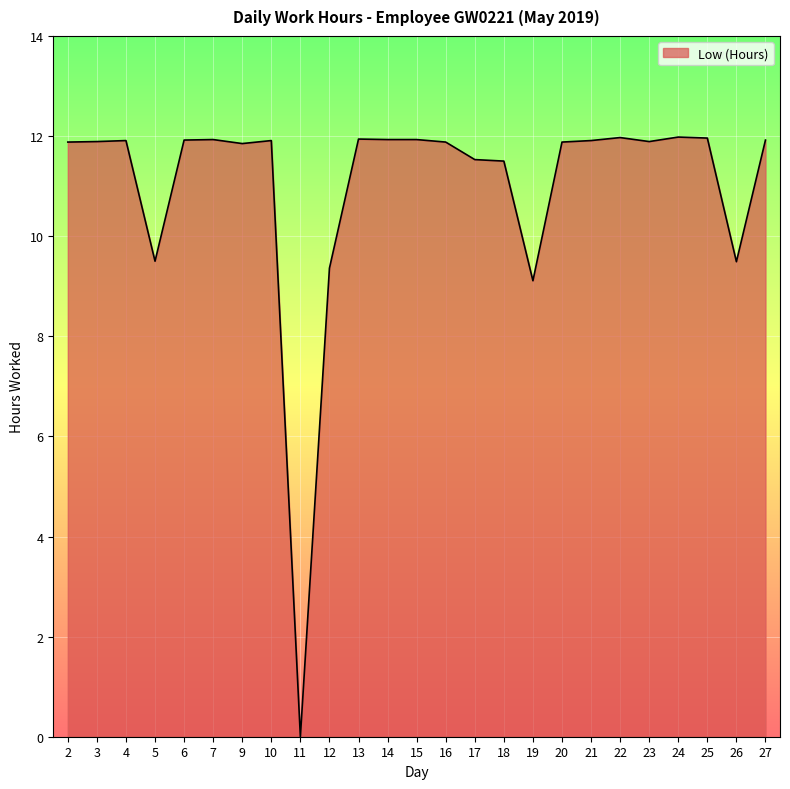

What is the ratio of the value at 22 to the value at 23?

1.0